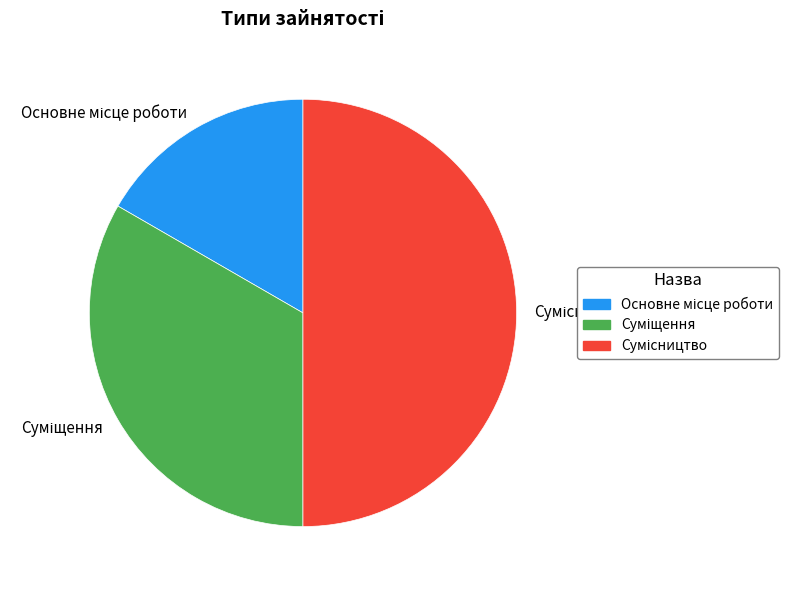

Count the number of slices in the pie.

3